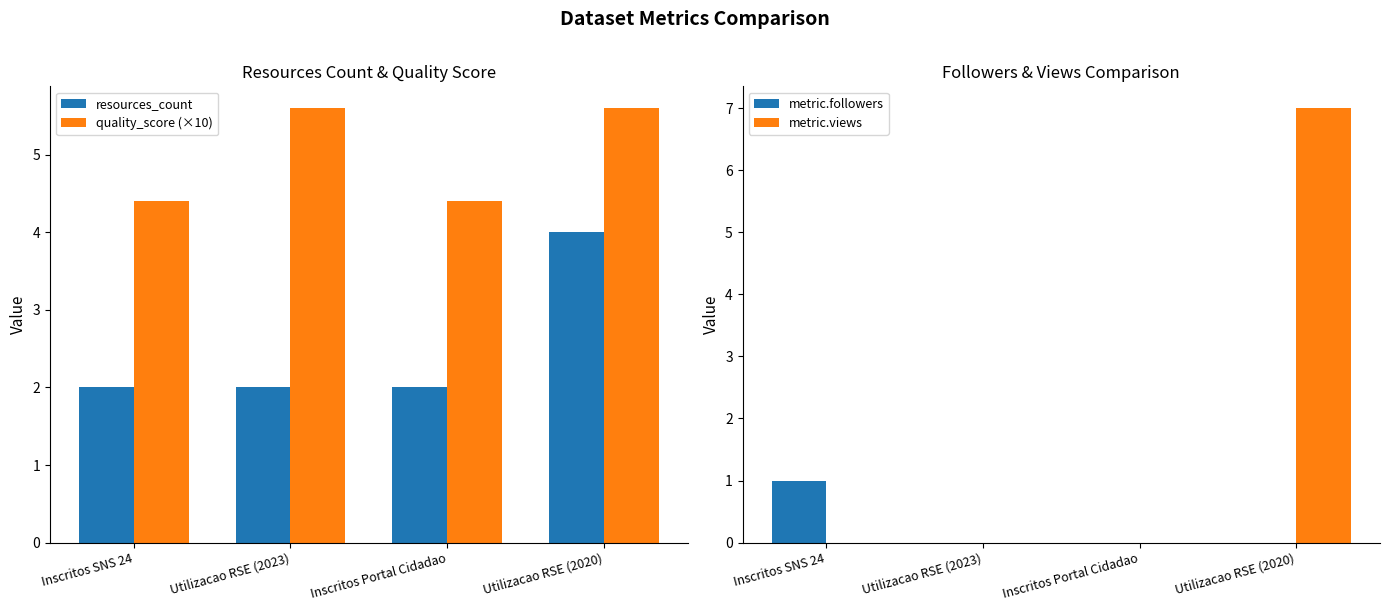

What is the difference between the highest and lowest values at Utilizacao RSE (2023)?

5.6